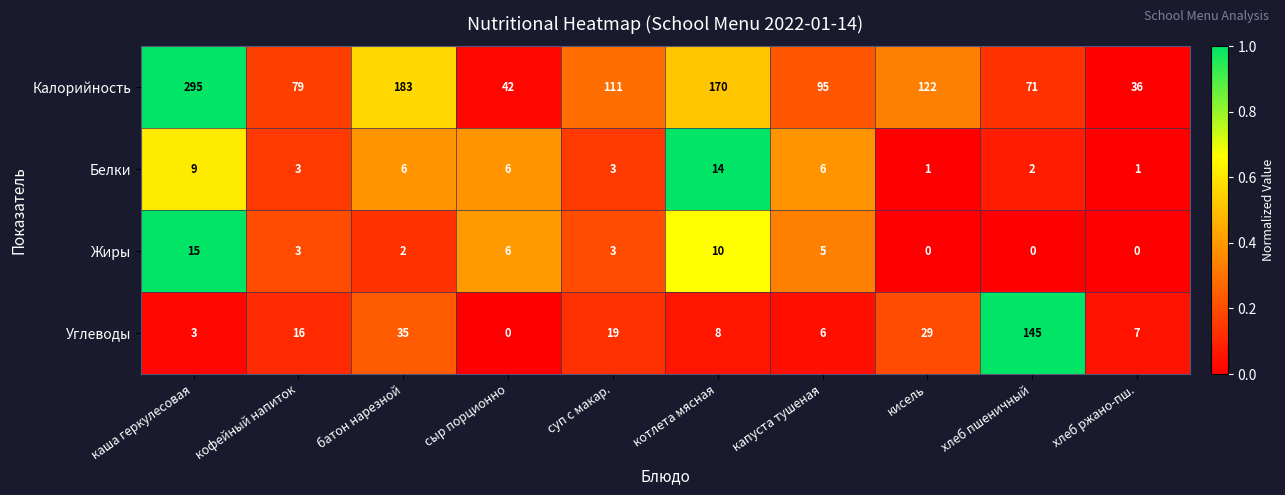

At which category does the chart reach its peak across all series?

каша геркулесовая